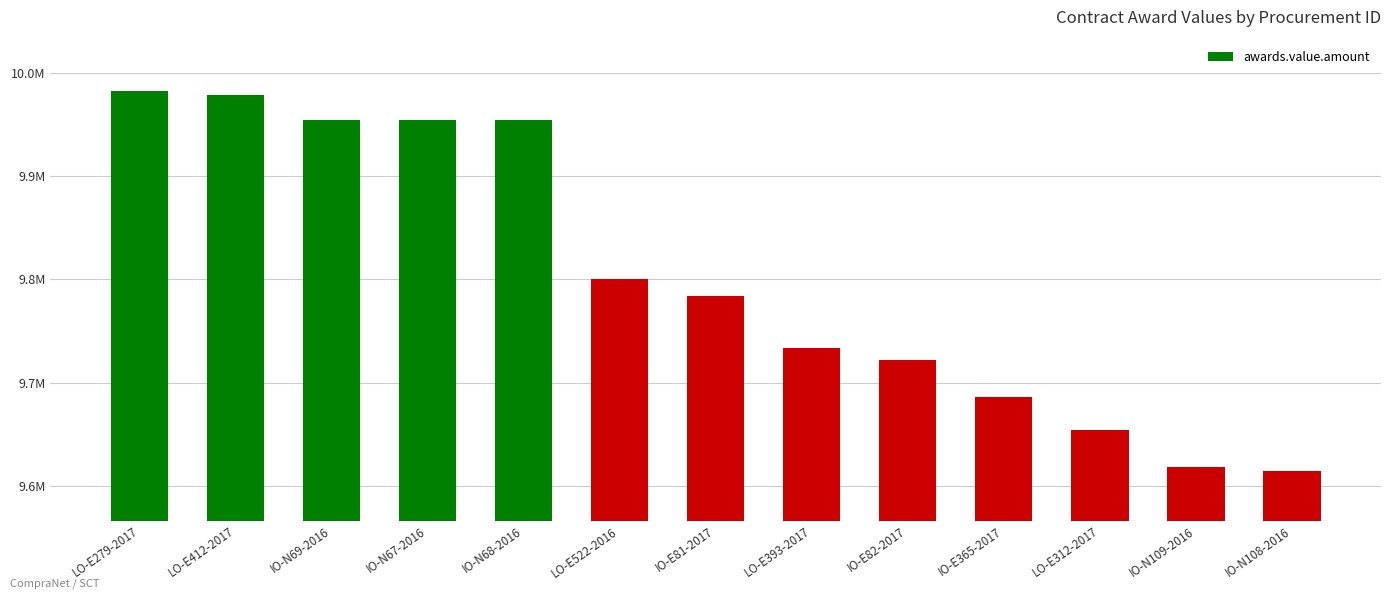

Does the chart contain any negative values?

No